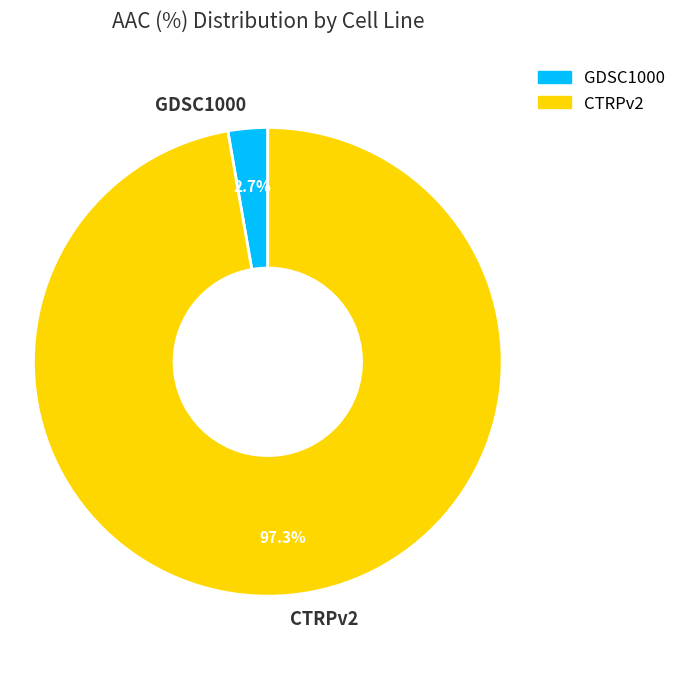

Which slice represents more than half of the pie?

CTRPv2